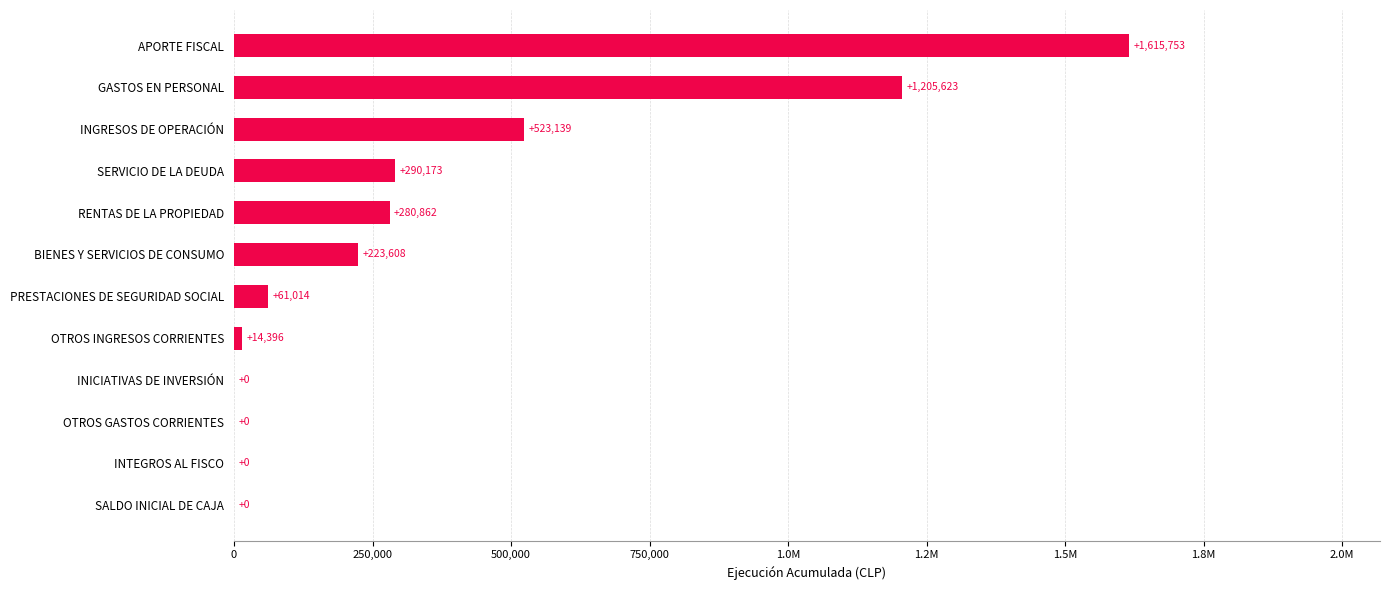

How many values exceed 223608?

5